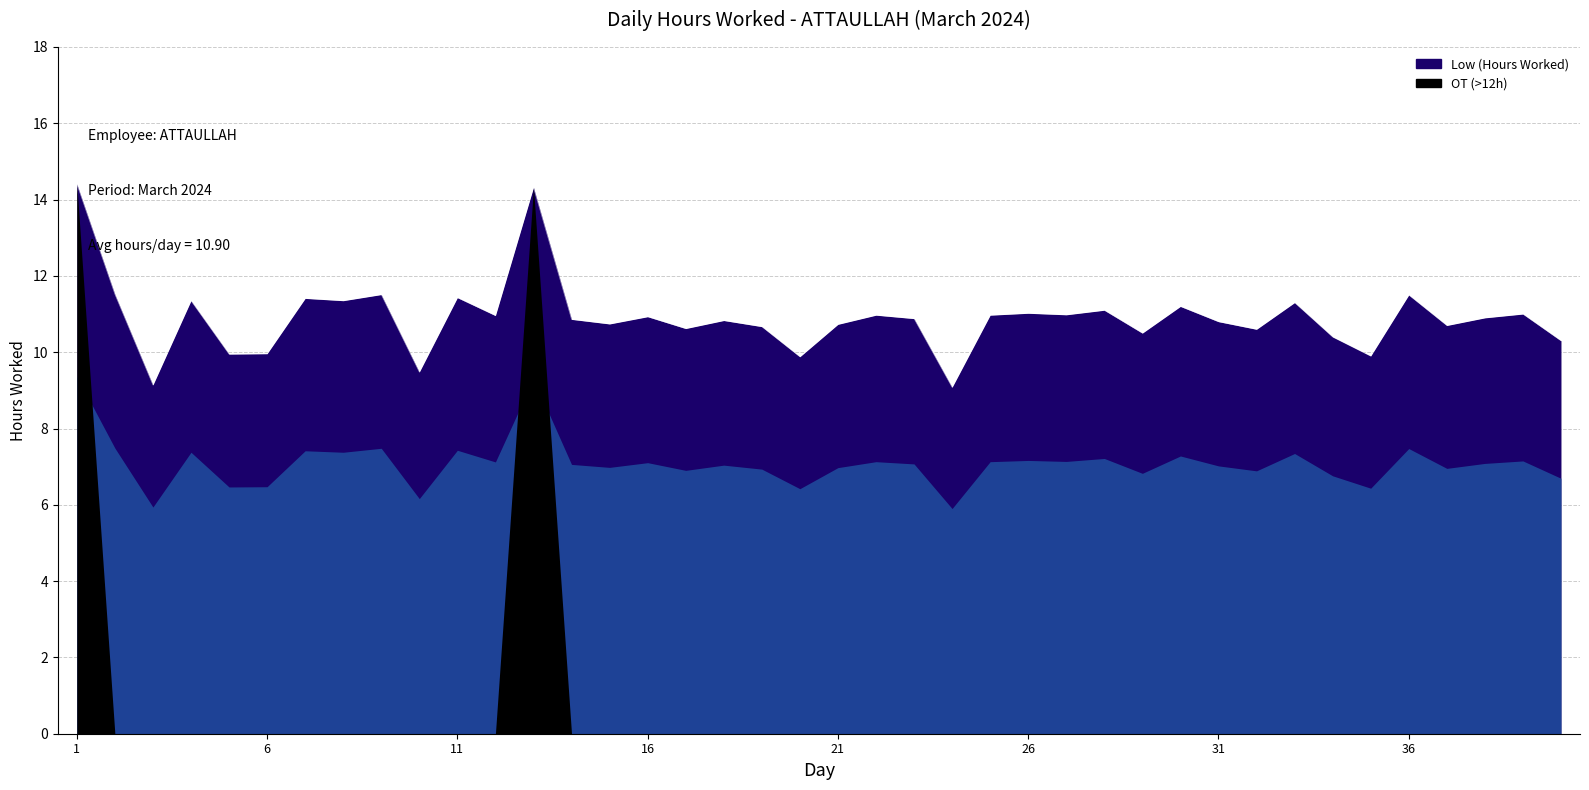

List the labels in order of value, largest first.

1, 13, 2, 9, 36, 11, 7, 4, 8, 33, 30, 28, 26, 39, 27, 22, 25, 12, 16, 38, 23, 14, 18, 31, 15, 21, 37, 19, 17, 32, 29, 34, 40, 6, 5, 35, 20, 10, 3, 24